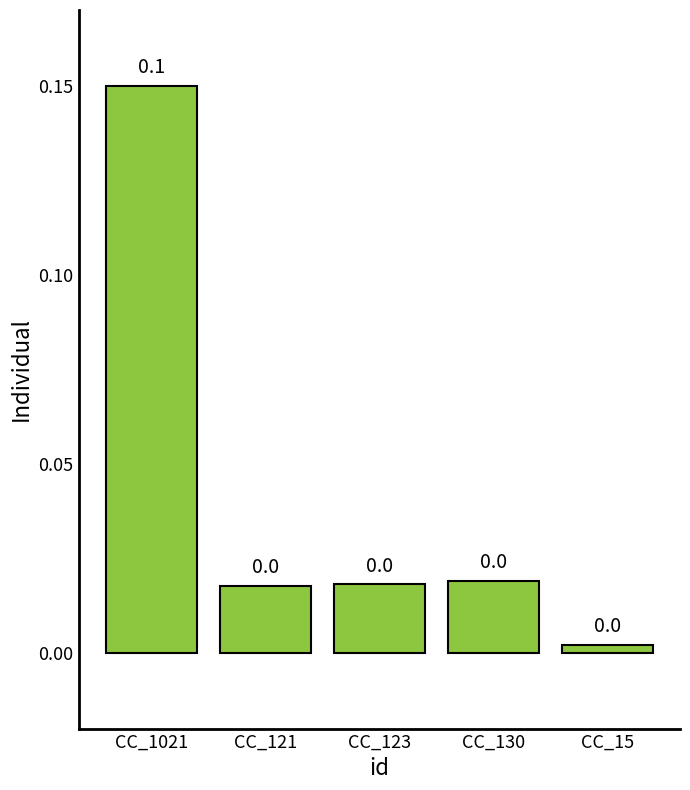

What position from the right is CC_123?

3